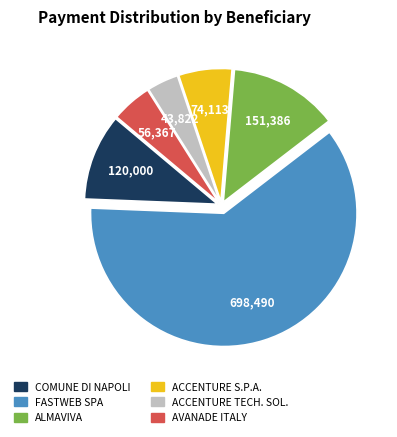

What is the smallest slice in the pie chart?

ACCENTURE TECH. SOL.